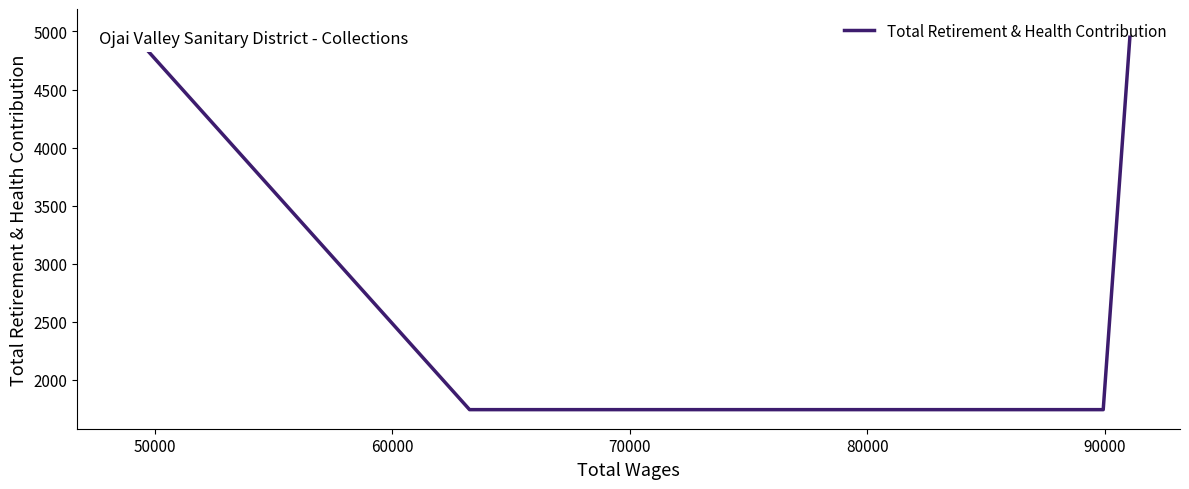

What is the sum of all values?

16951